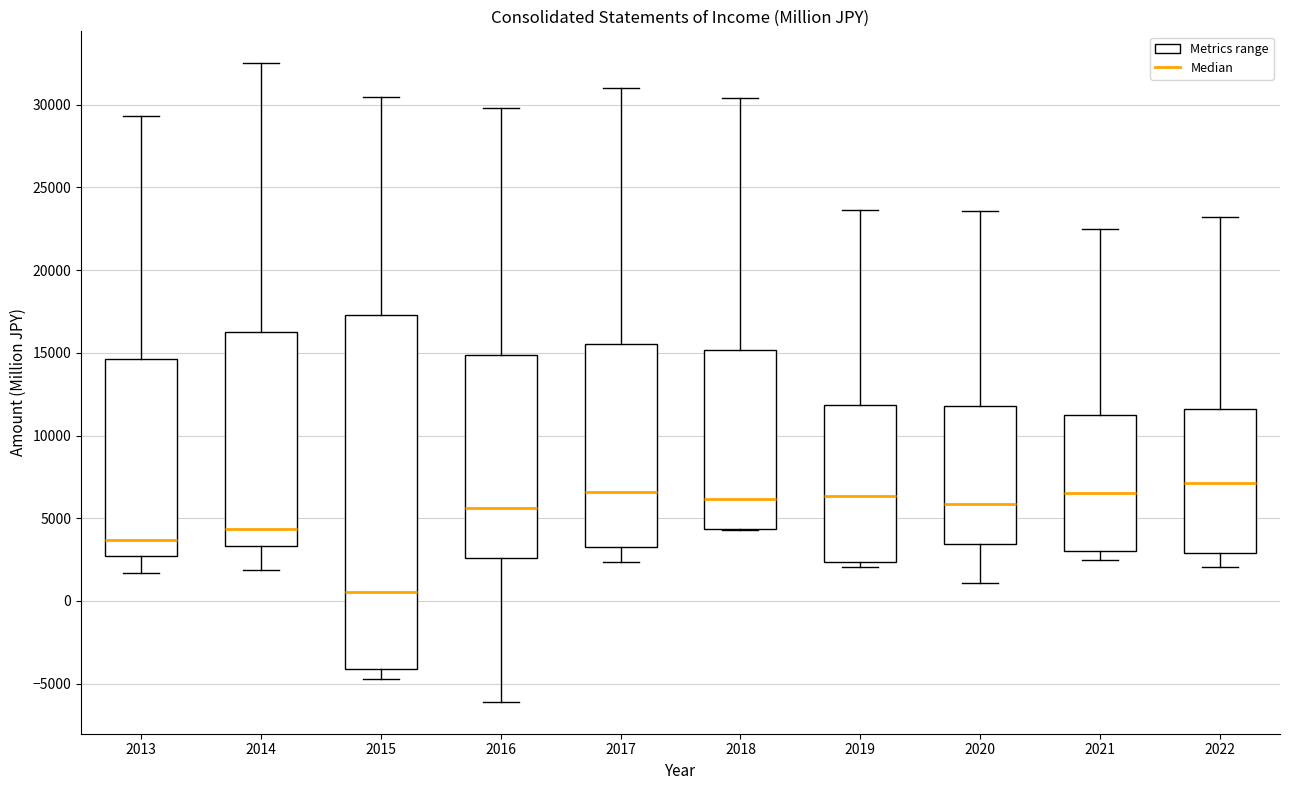

Which box has the lowest median line?

2015